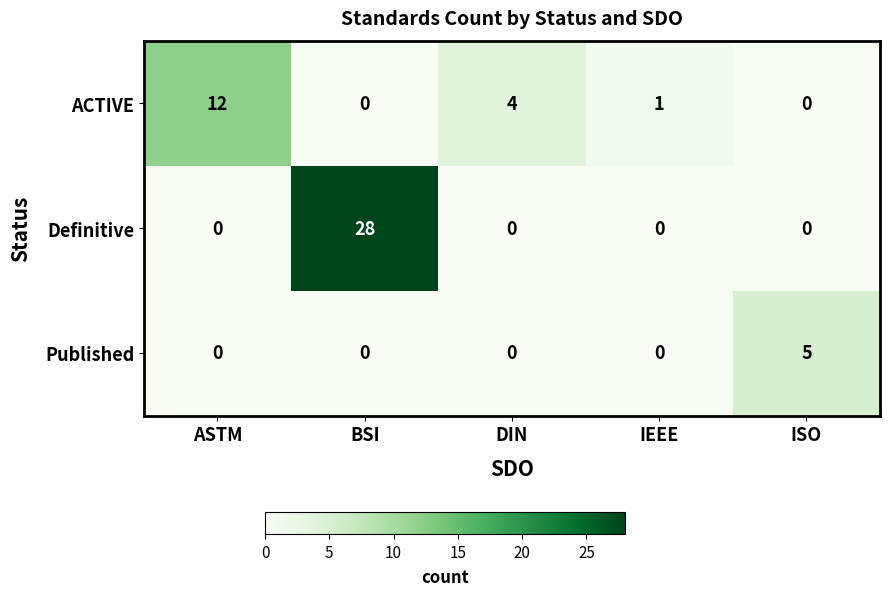

Is it true that Published equals 0 at IEEE?

True